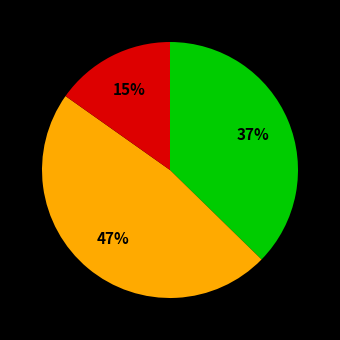

To the nearest percent, what is the average slice percentage?

33%